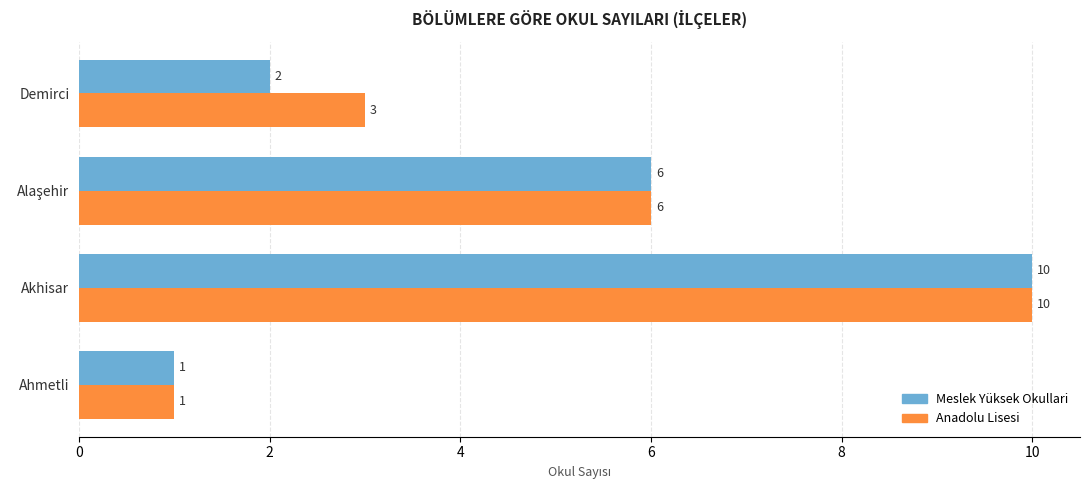

True or false: Anadolu Lisesi has a value of 17 at Akhisar.

False